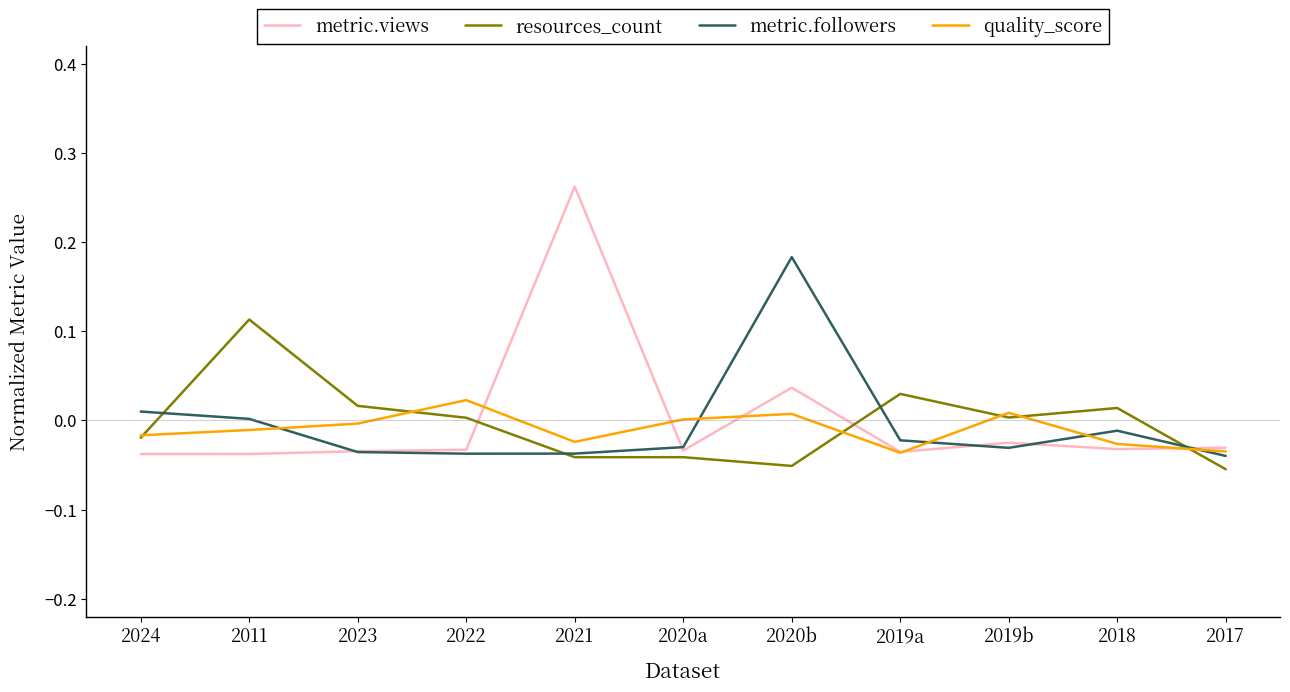

Between 2011 and 2017, which series saw the biggest shift?

resources_count